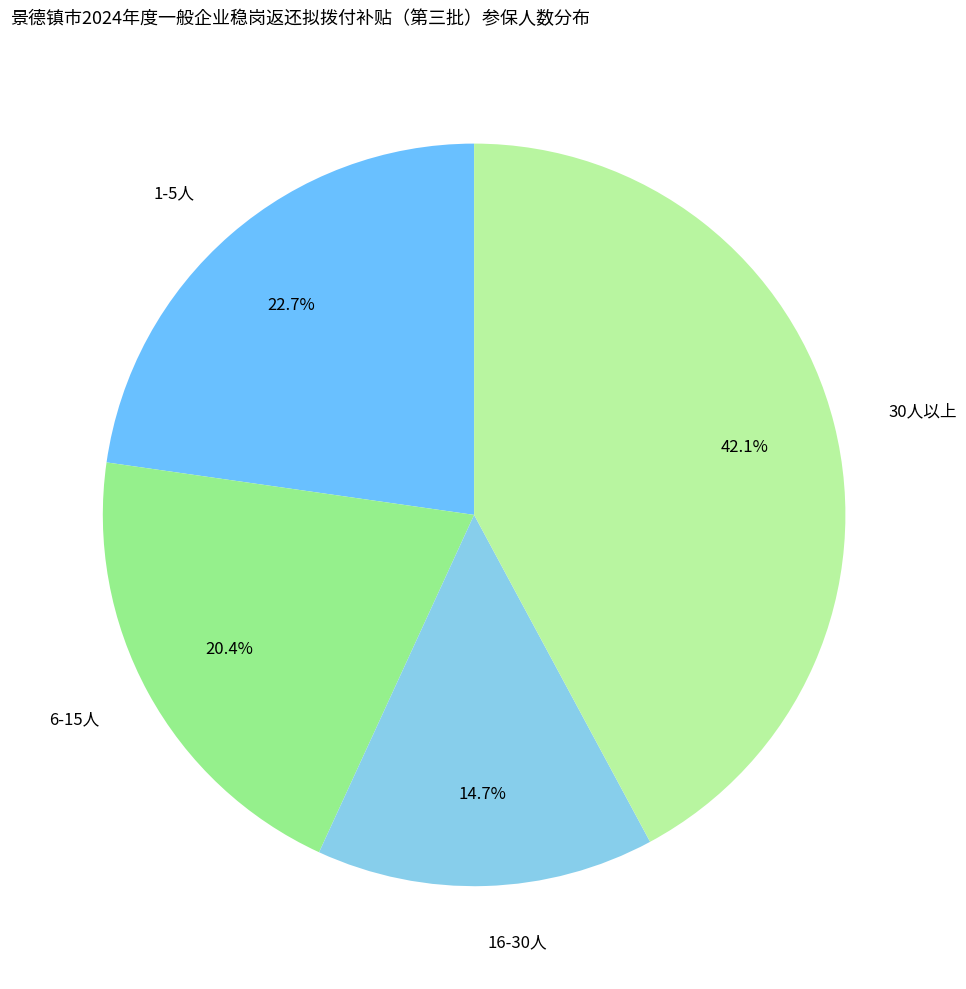

How many slices are in this pie chart?

4